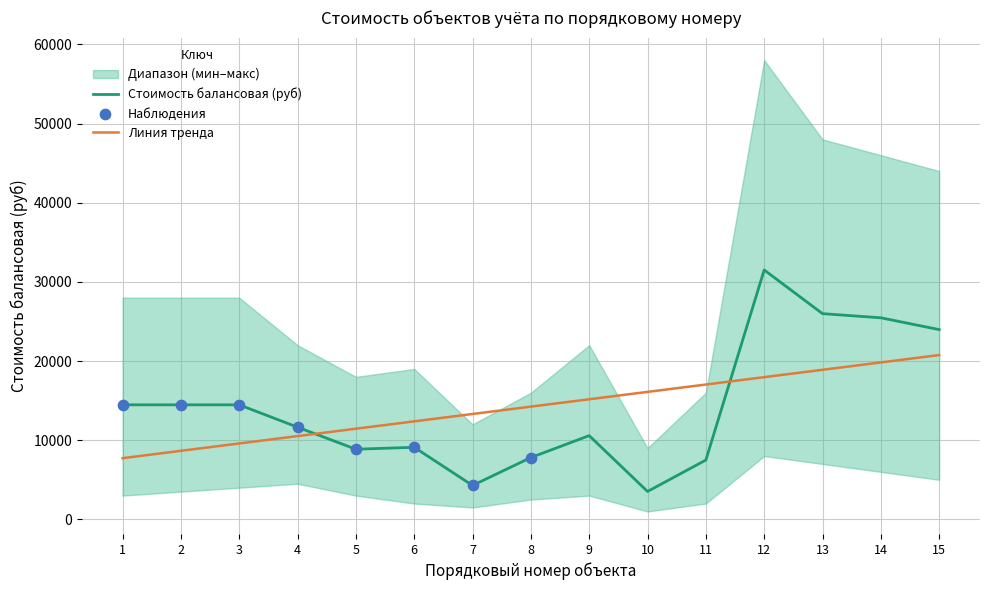

What is the change in value from 6 to 13?

+16880.5